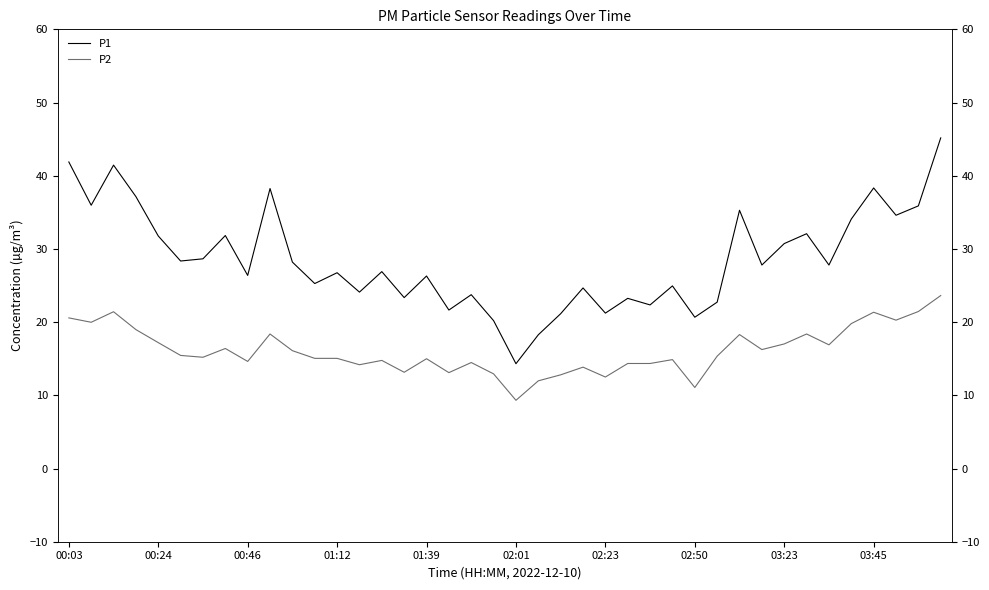

True or false: P1 and P2 cross at least once.

False